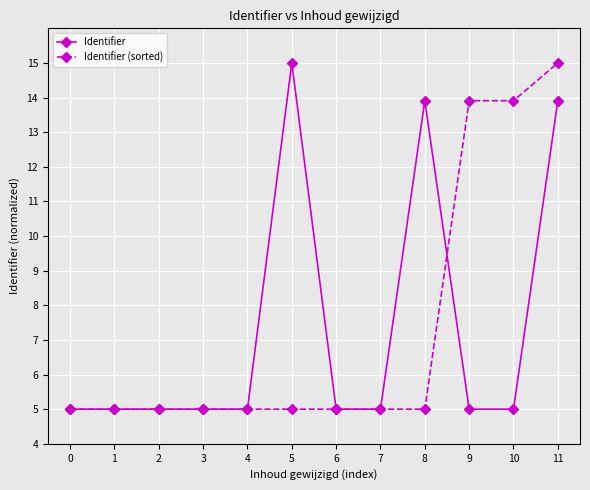

Reading left to right, extract all data points from this chart.

Identifier: 5.0	5.0	5.0	5.0	5.0	15.0	5.0	5.0	13.9	5.0	5.0	13.9
Identifier (sorted): 5.0	5.0	5.0	5.0	5.0	5.0	5.0	5.0	5.0	13.9	13.9	15.0